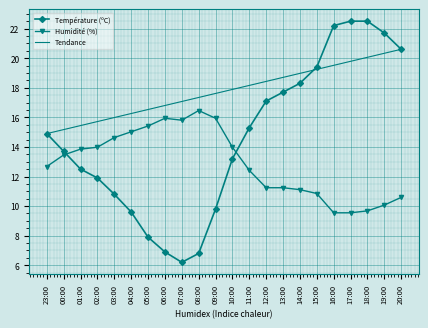

What position from the left is 07:00?

9